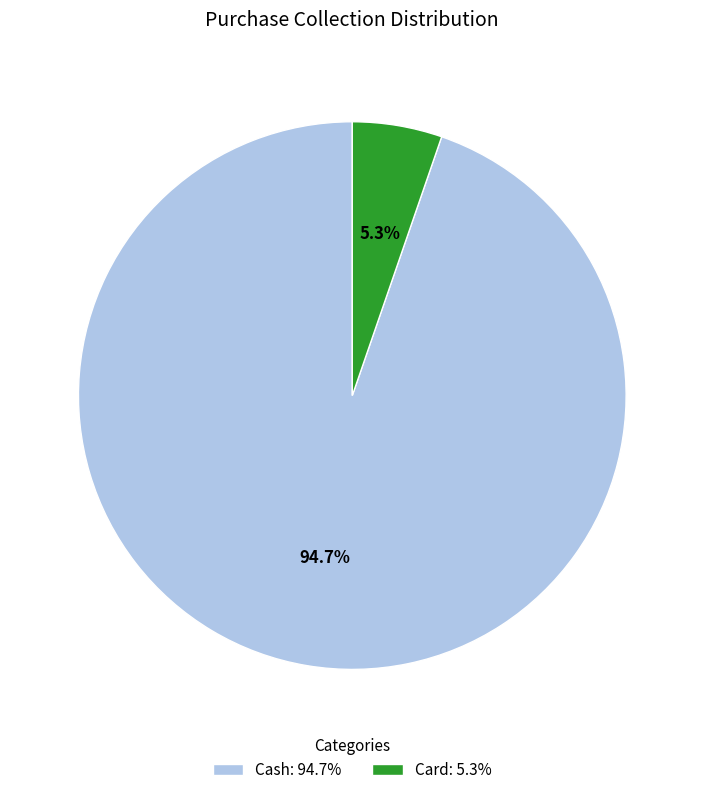

Combined, what portion of the pie is Cash and Card?

100.0%